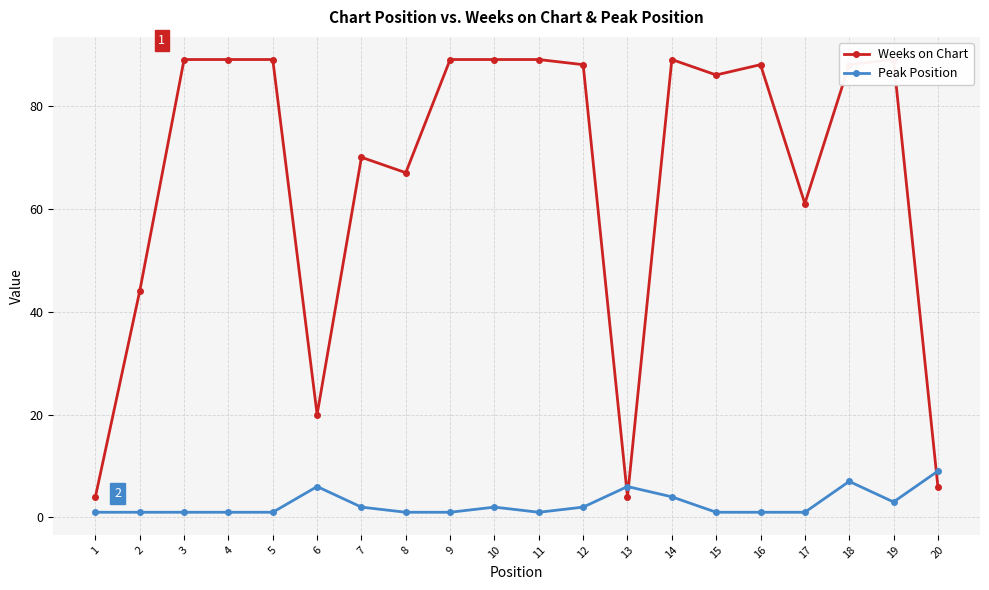

Rank the series at 14 from lowest to highest value.

Peak Position, Weeks on Chart